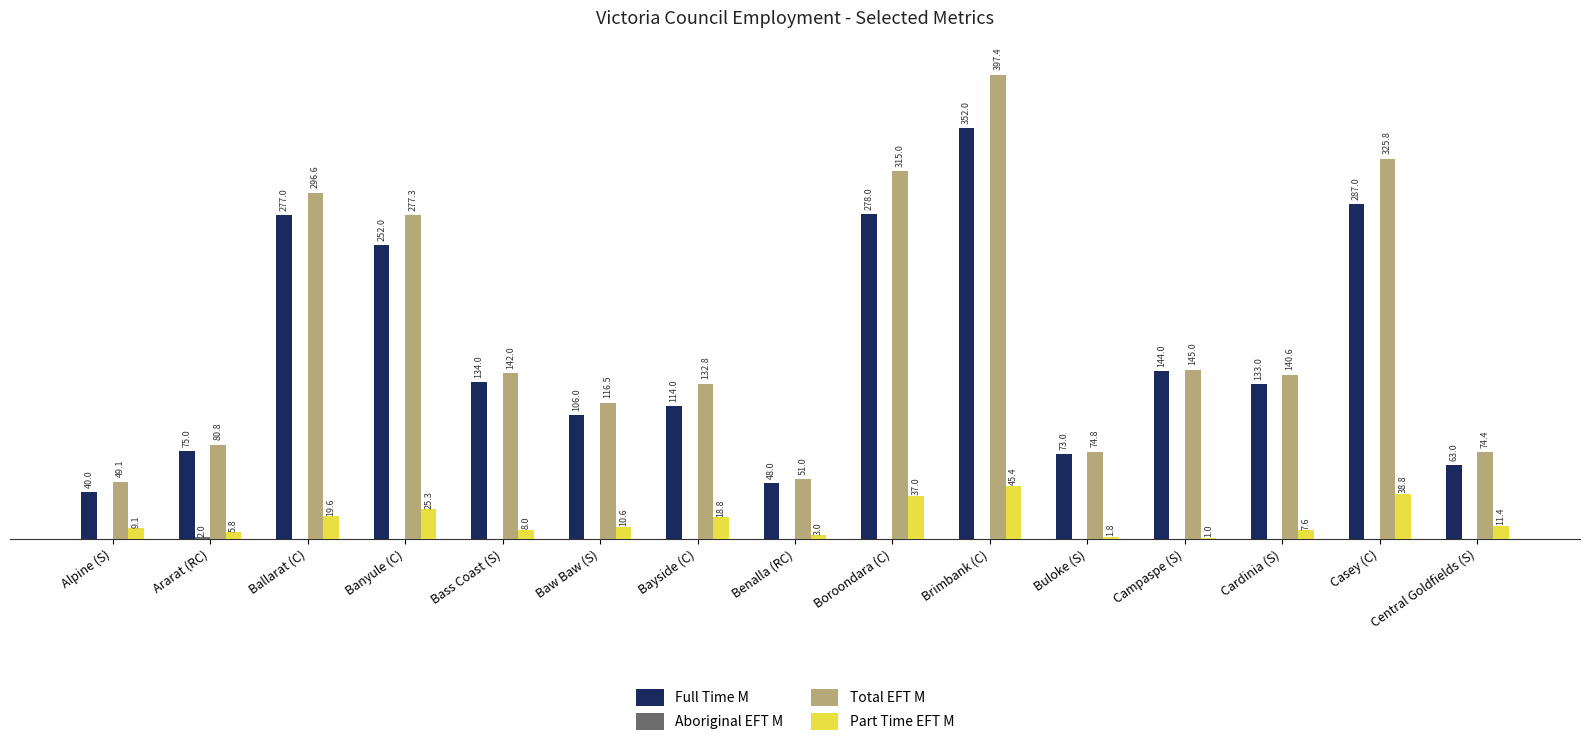

At which category is the sum across all series the highest?

Brimbank (C)